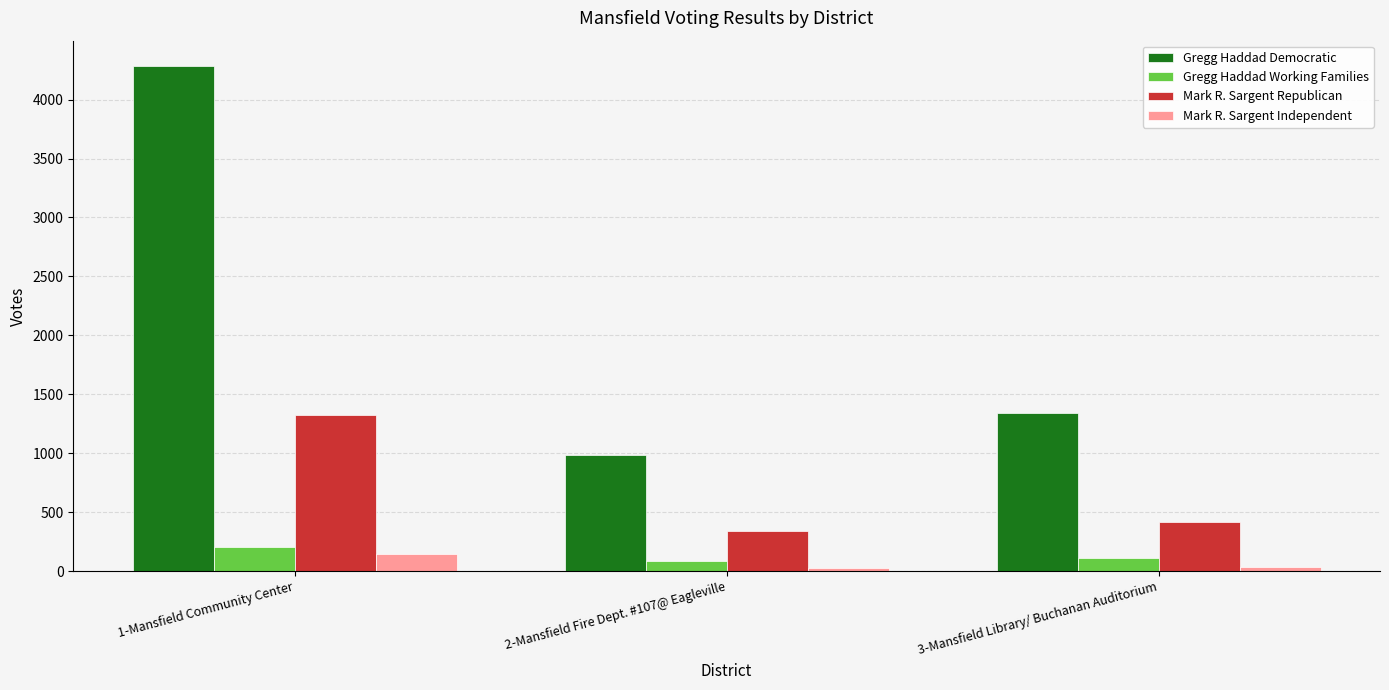

Which series has the largest total across all categories?

Gregg Haddad Democratic